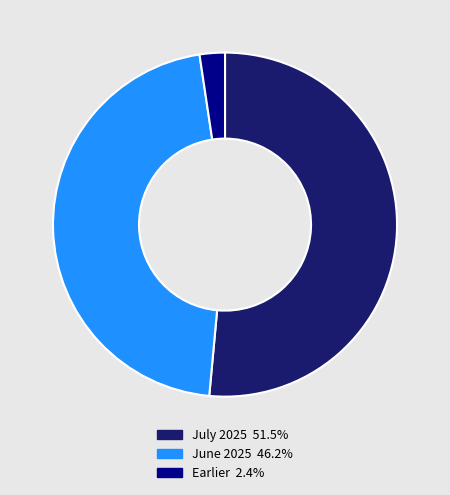

Is there a majority slice in this chart?

Yes